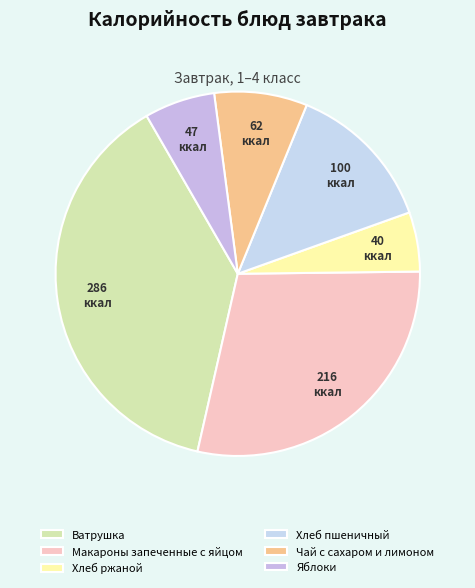

To the nearest percent, what portion does Хлеб ржаной represent?

5%